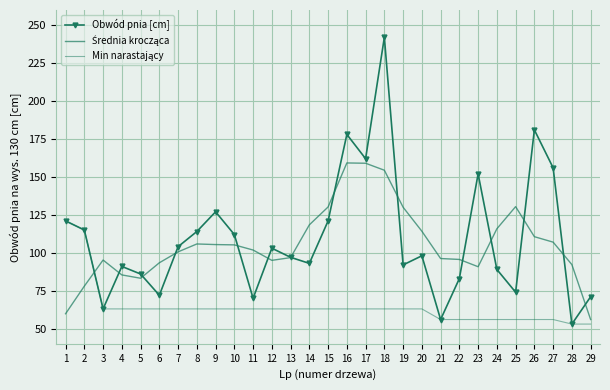

What are all the series names shown in the legend?

Obwód pnia [cm], Średnia krocząca, Min narastający